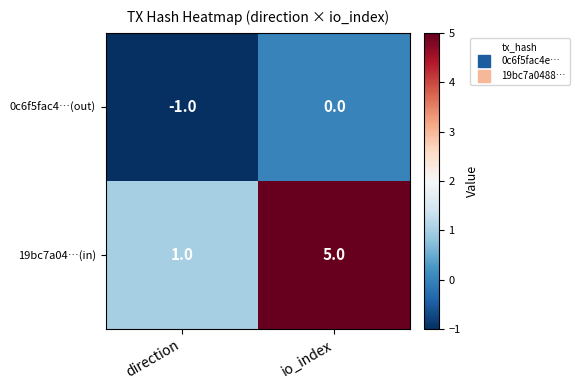

What is the difference between the maximum and minimum values in the 19bc7a04…(in) series?

4